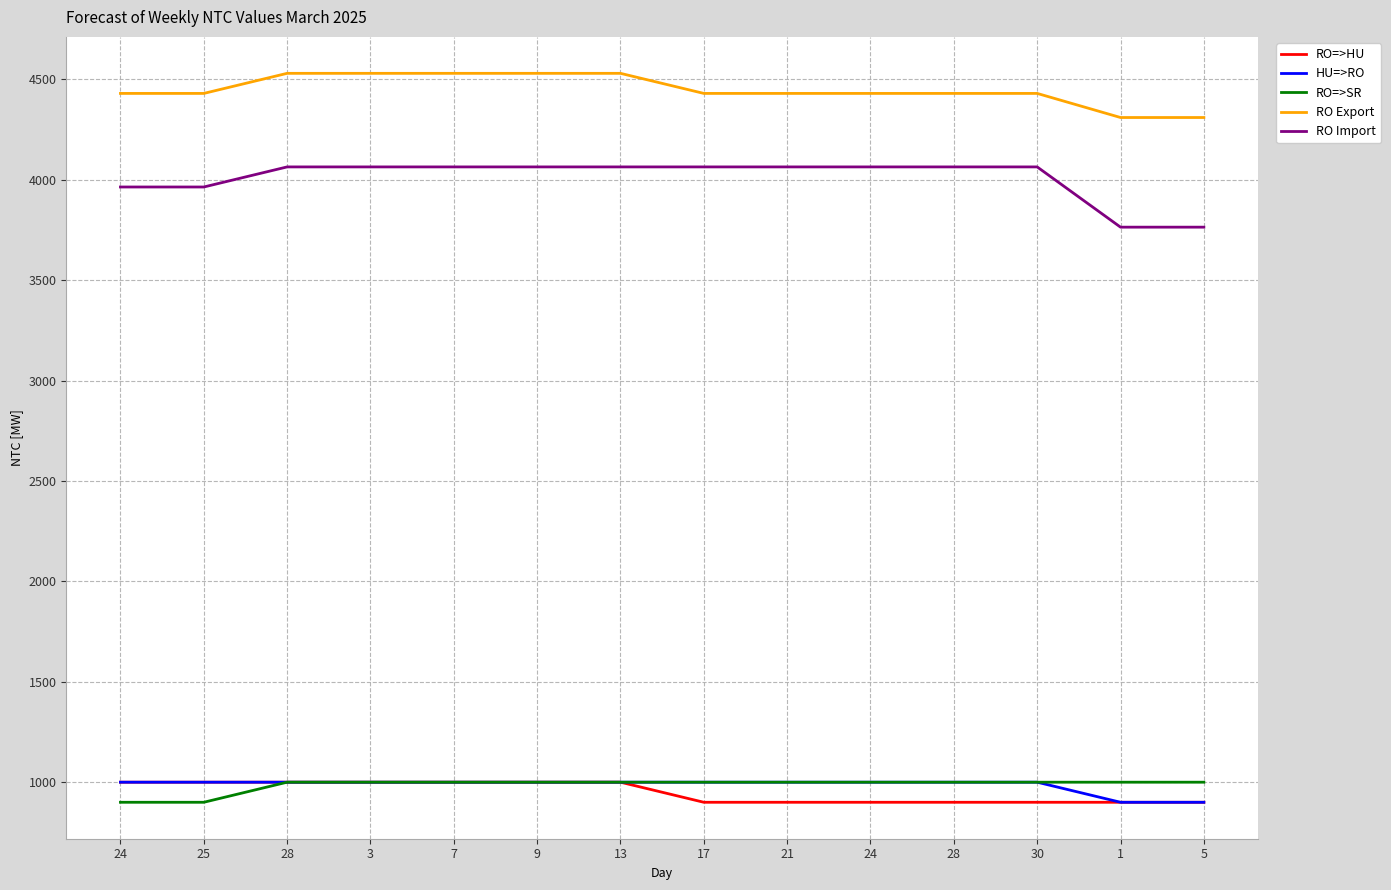

Is this an area chart (filled region under the line)?

No